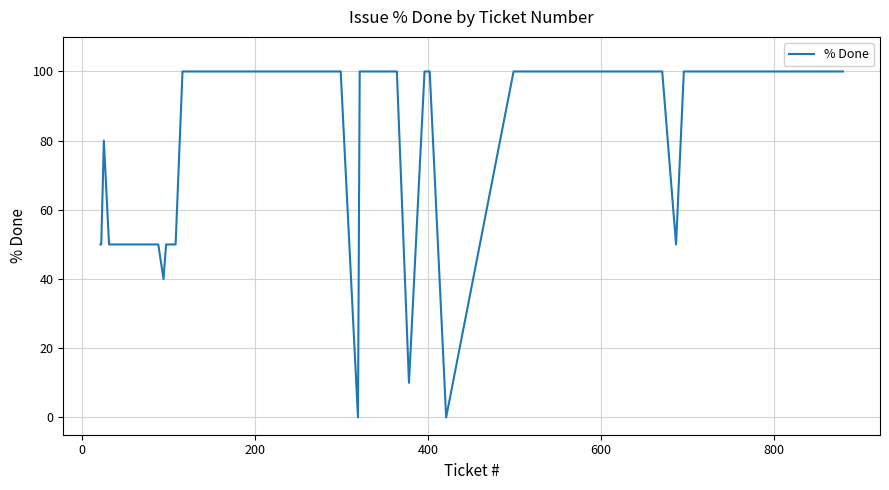

What is the maximum value shown in the chart?

100